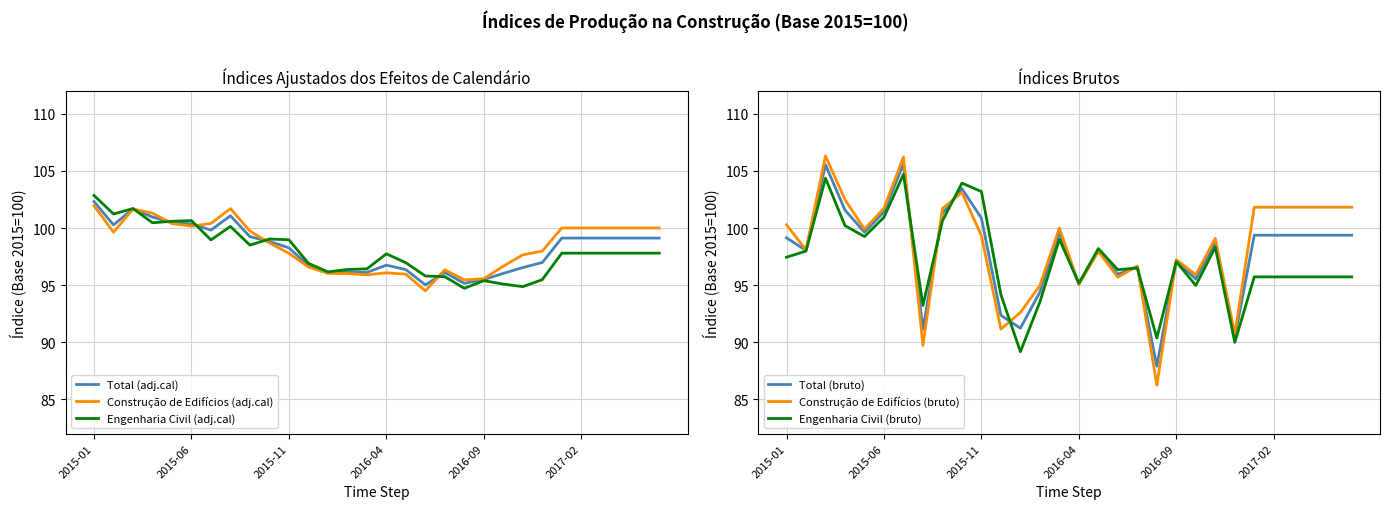

Which series has the largest range (max minus min)?

Construção de Edifícios (bruto)